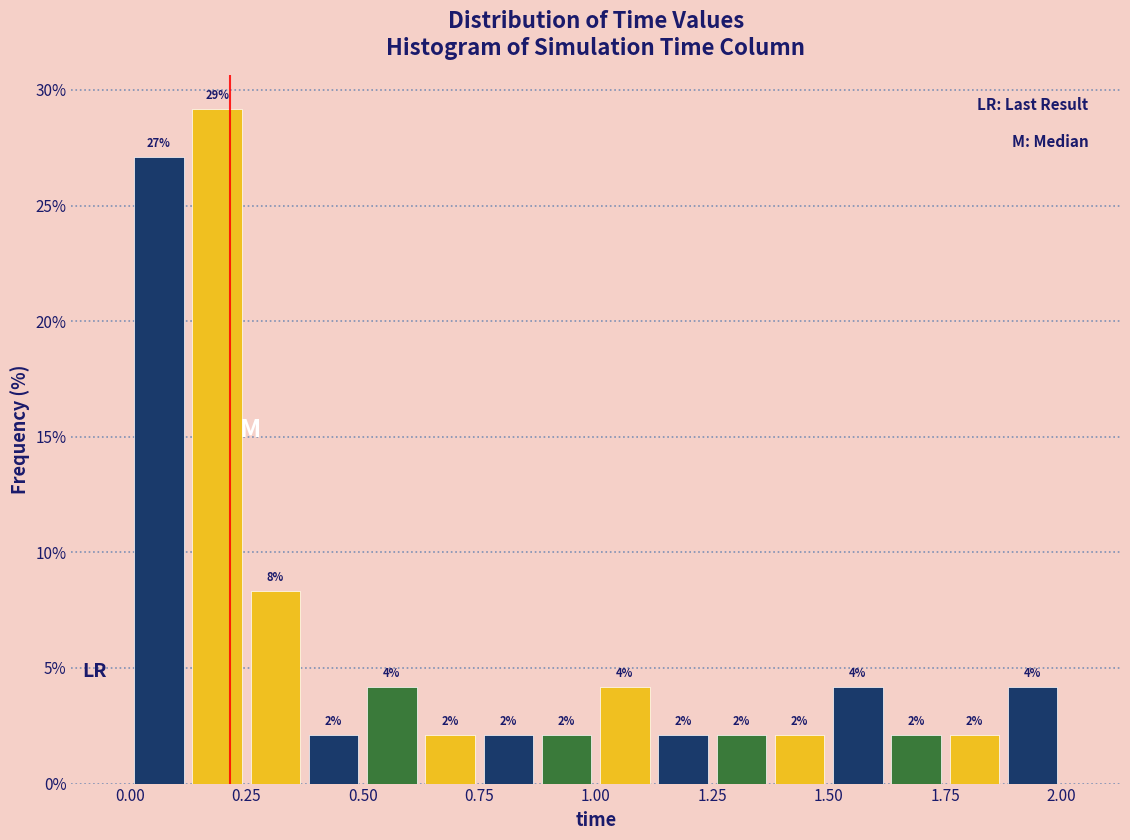

Read against the x-axis, roughly where is the centre of the tallest bar?

0.20